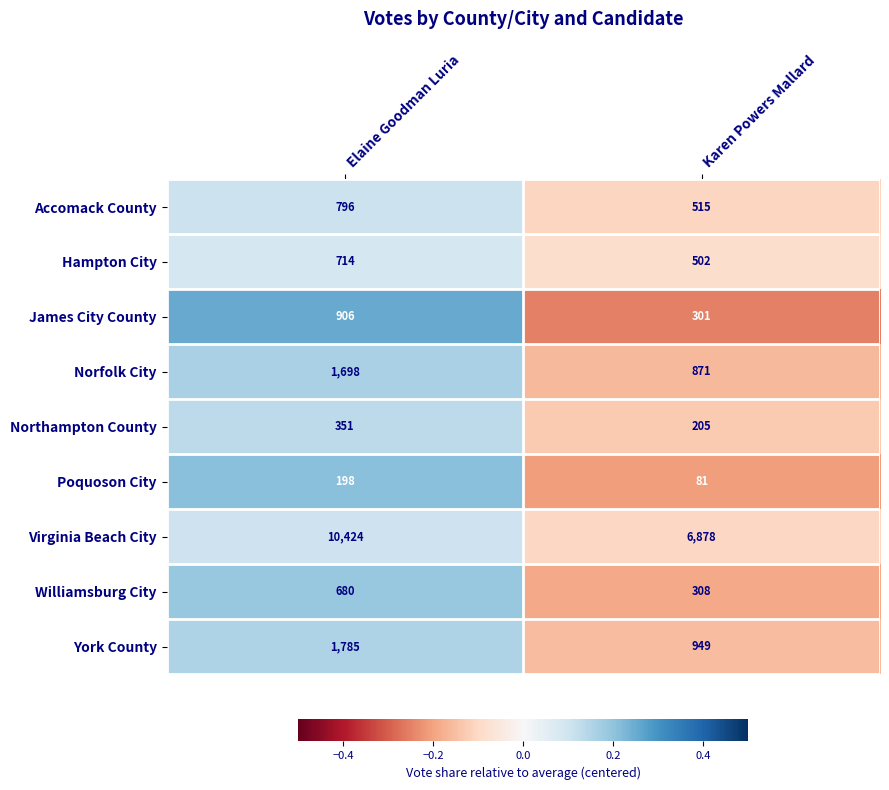

How many series are shown in this chart?

9